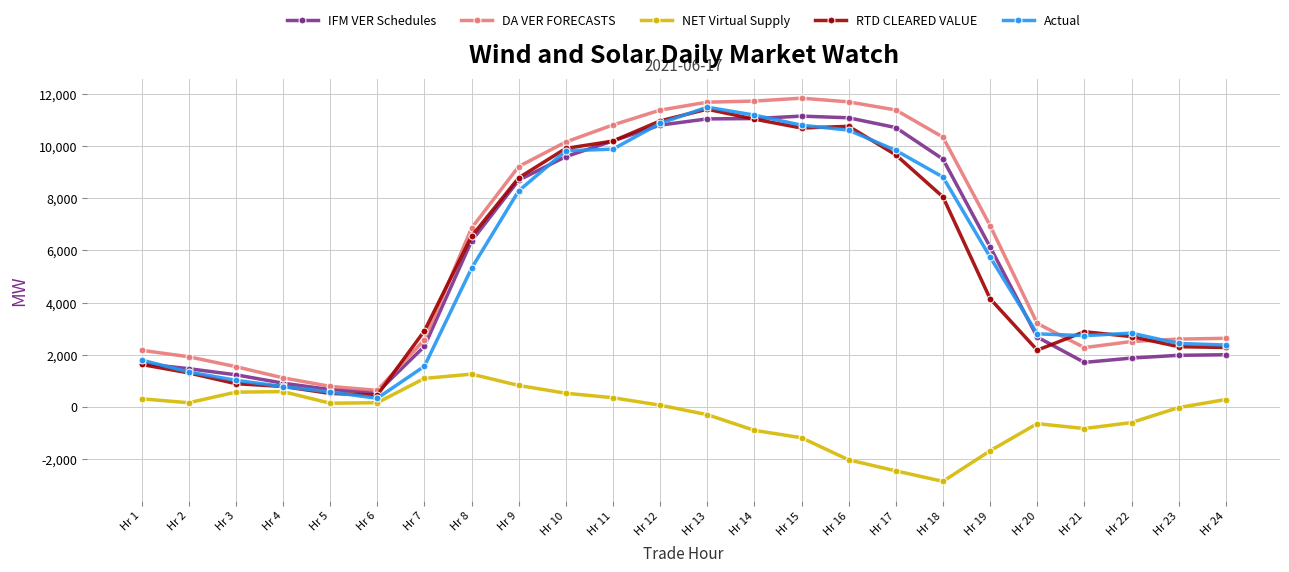

Which category has the lowest value across all series?

Hr 18